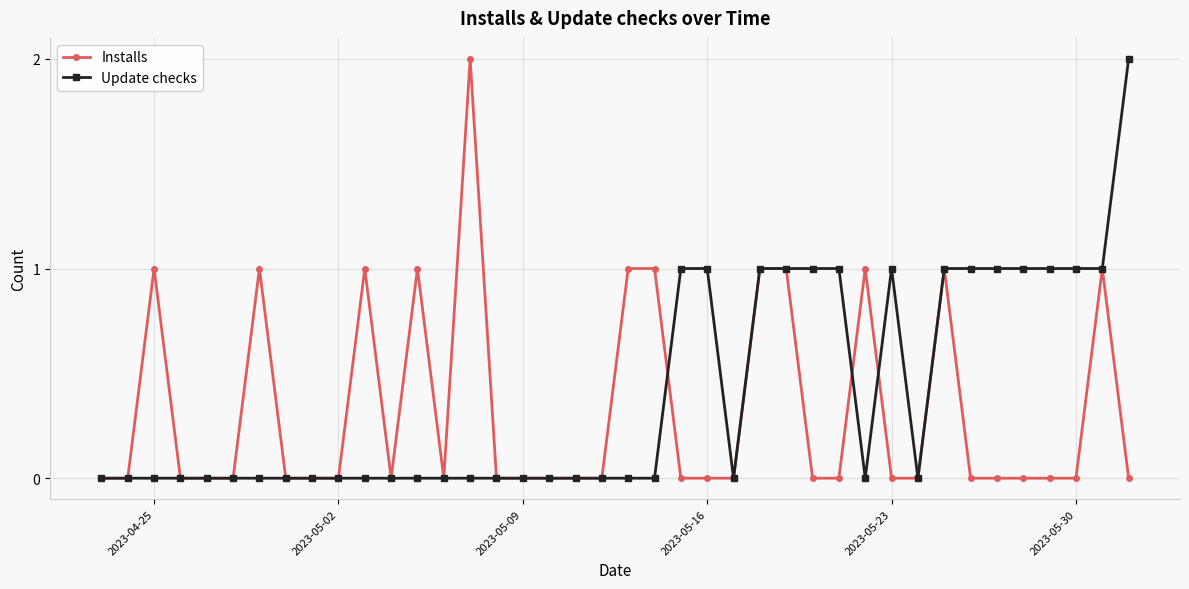

True or false: Update checks has more than 0 points higher than both neighbors.

True